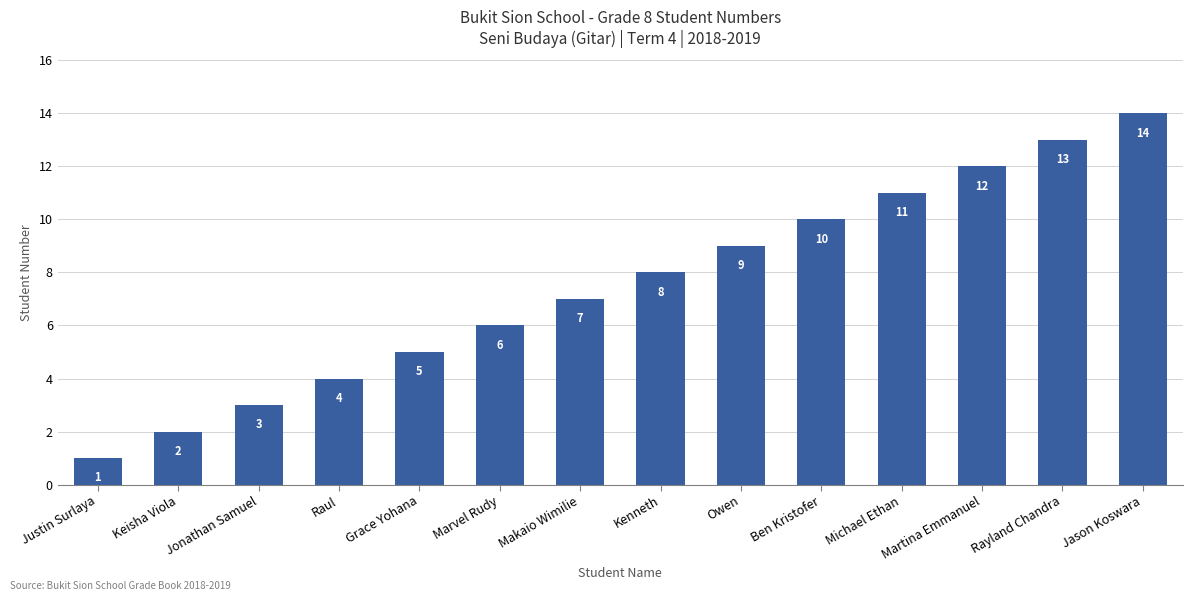

What is the change in value from Marvel Rudy to Michael Ethan?

+5